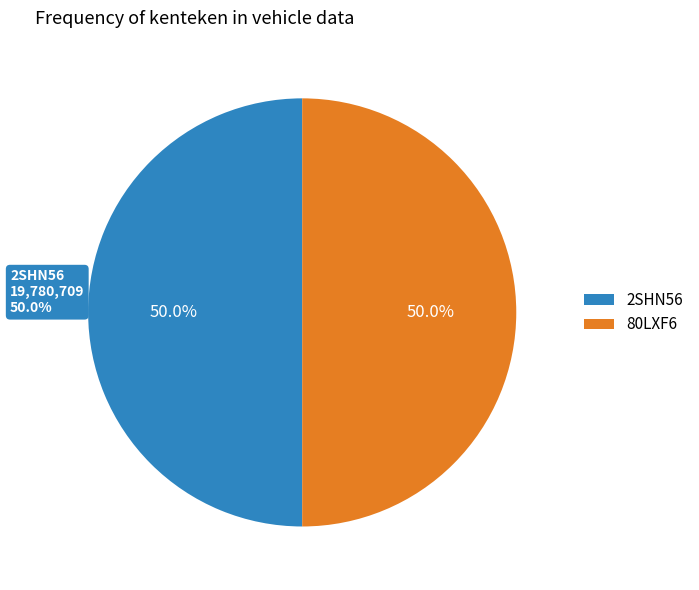

Which category has the smallest portion of the pie?

80LXF6